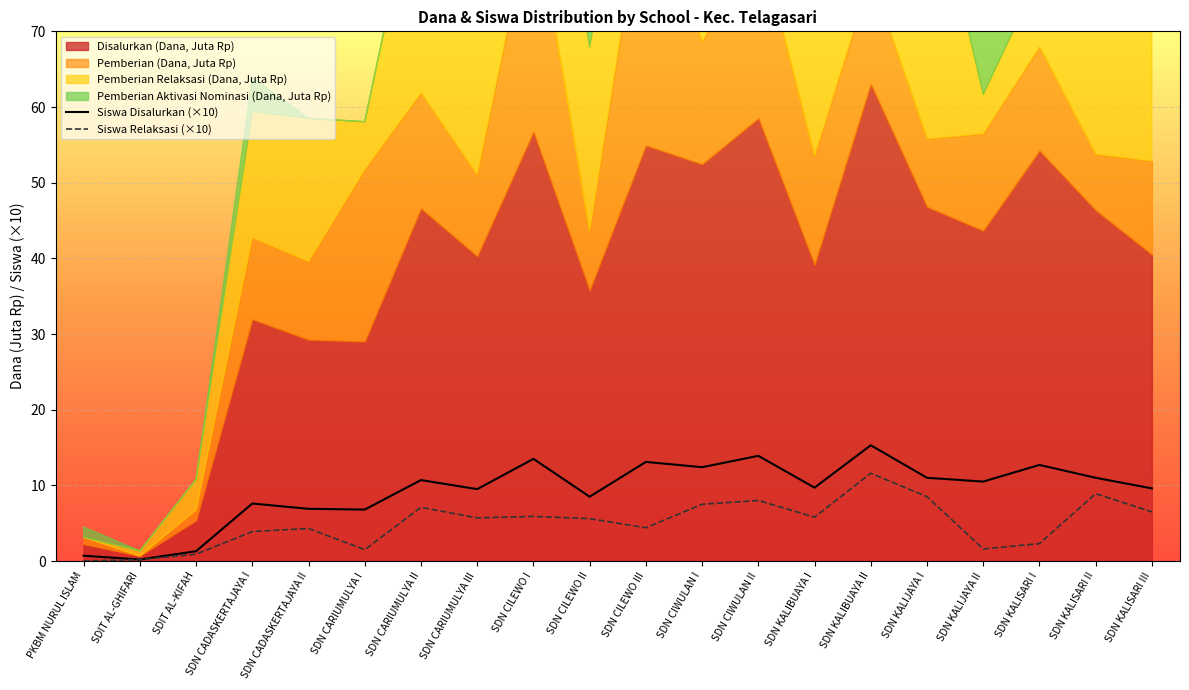

Count the number of categories in the chart.

20